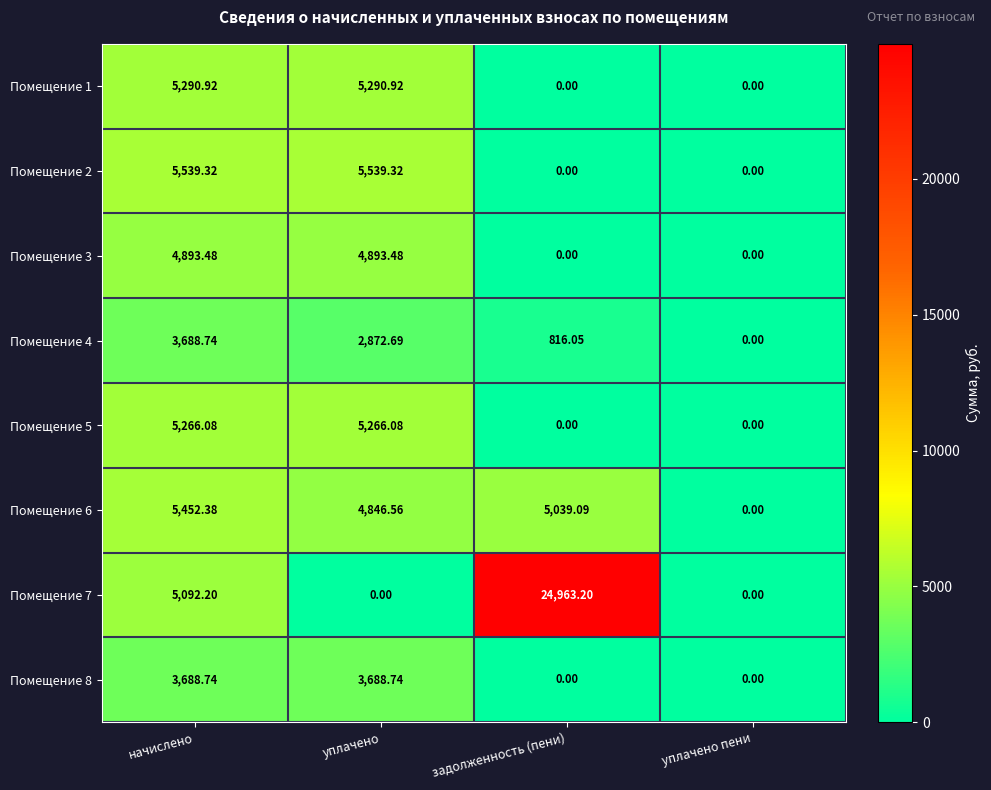

At which label does Помещение 2 first exceed 5539?

начислено